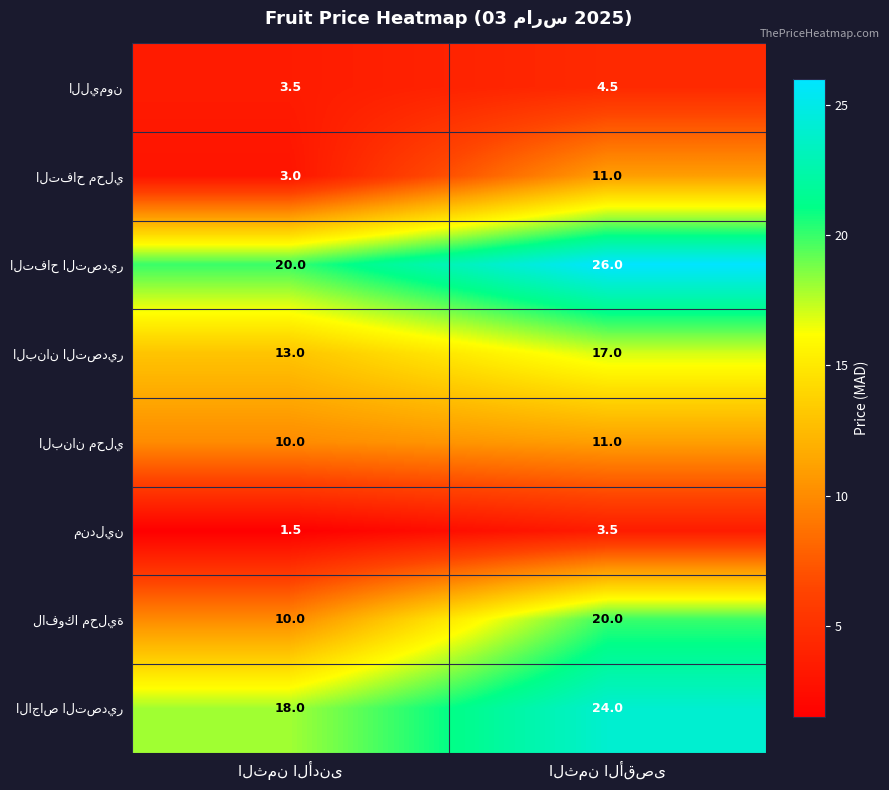

What is the minimum value shown in the chart?

1.5